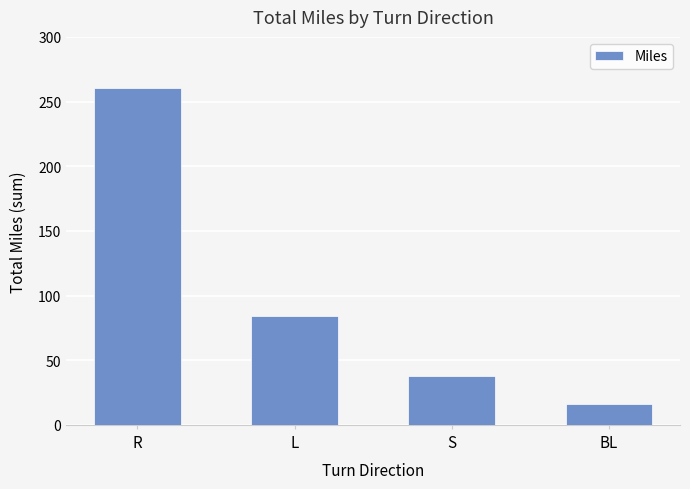

What is the ratio of the value at L to the value at BL?

5.3